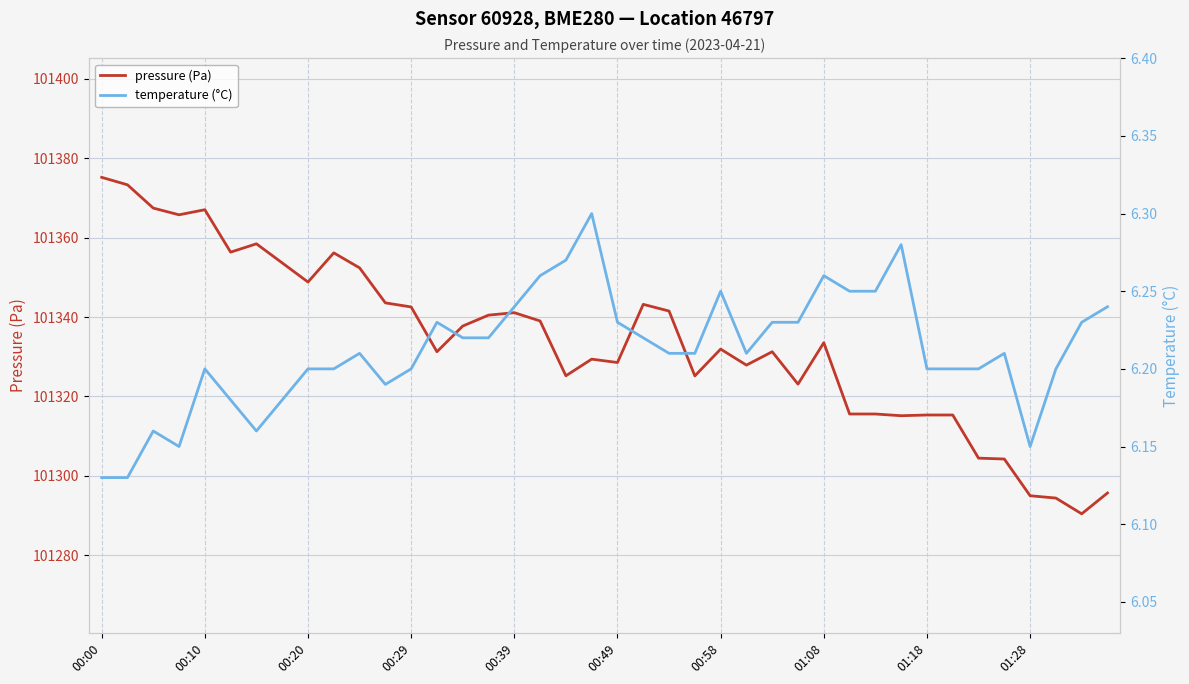

Which category has the lowest value across all series?

00:00